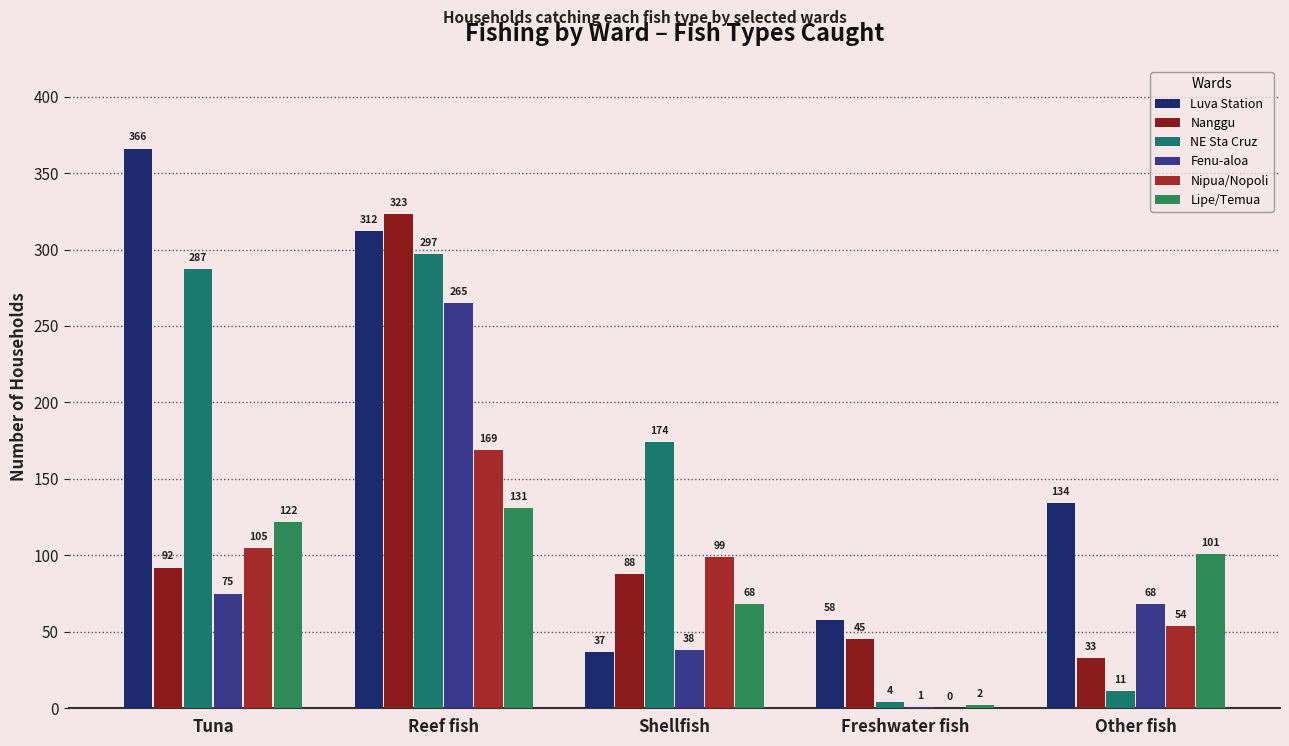

What are all the series names shown in the legend?

Luva Station, Nanggu, NE Sta Cruz, Fenu-aloa, Nipua/Nopoli, Lipe/Temua